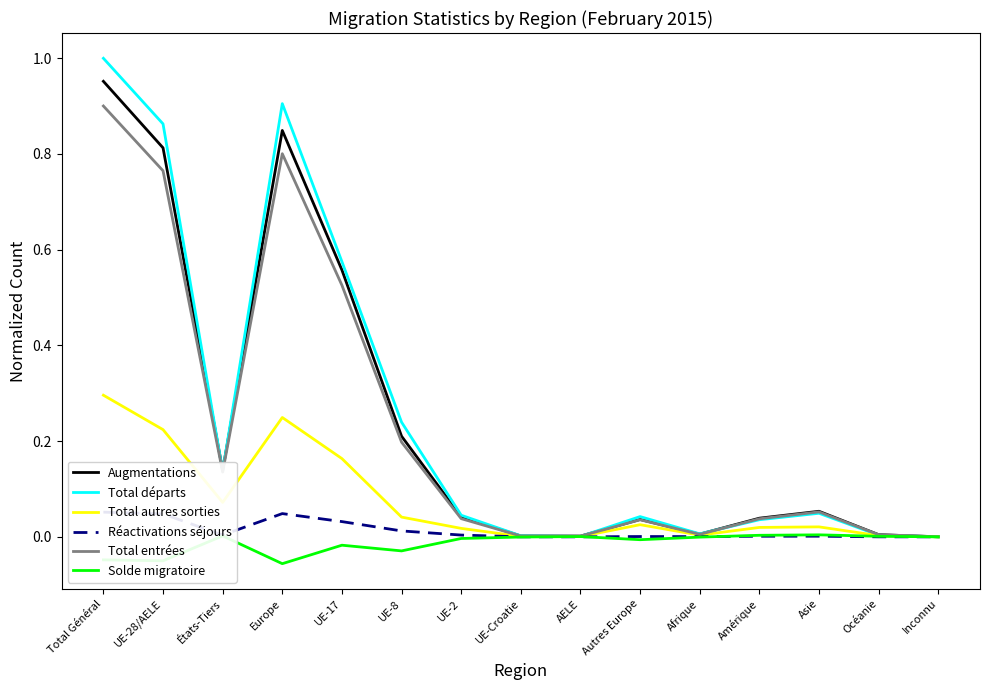

True or false: Total départs has a value of 0.6 at UE-17.

True